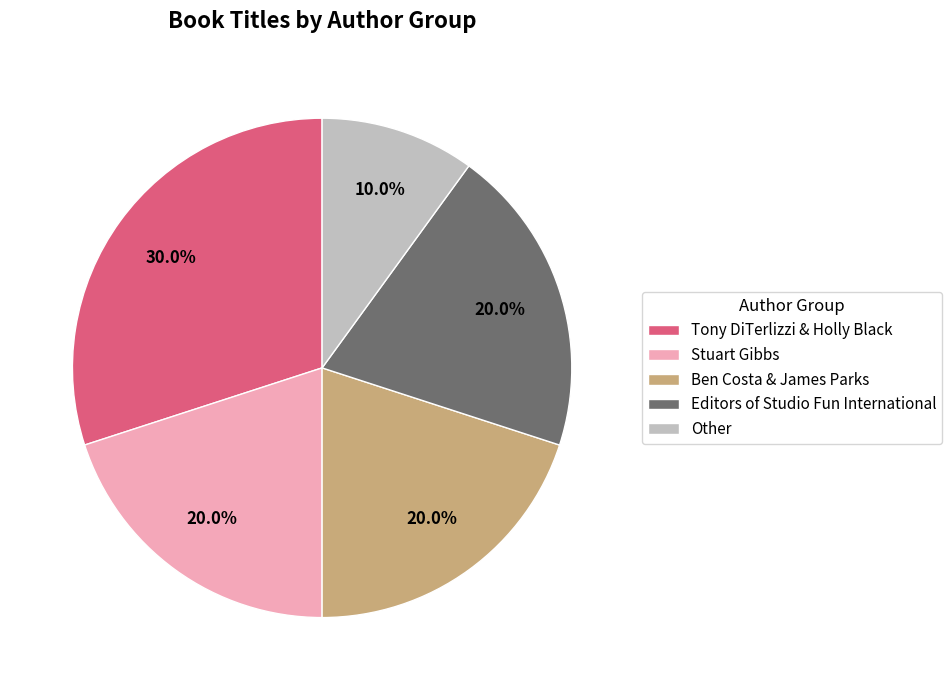

Is Editors of Studio Fun International the majority of the pie?

No